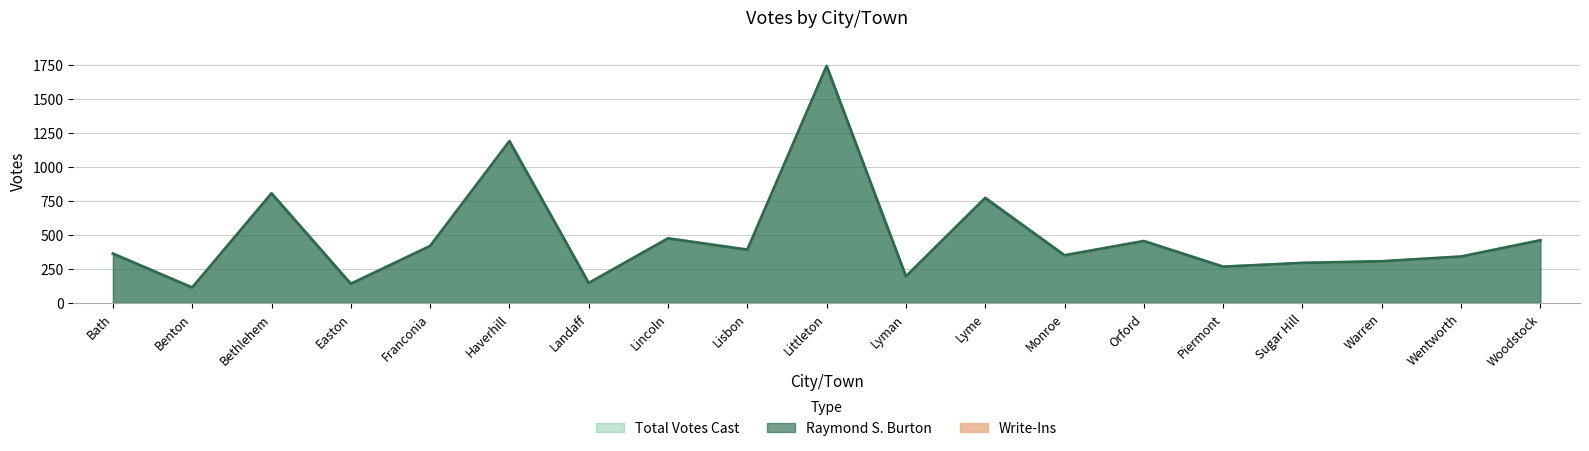

Is it true that Total Votes Cast equals 1746 at Littleton?

True